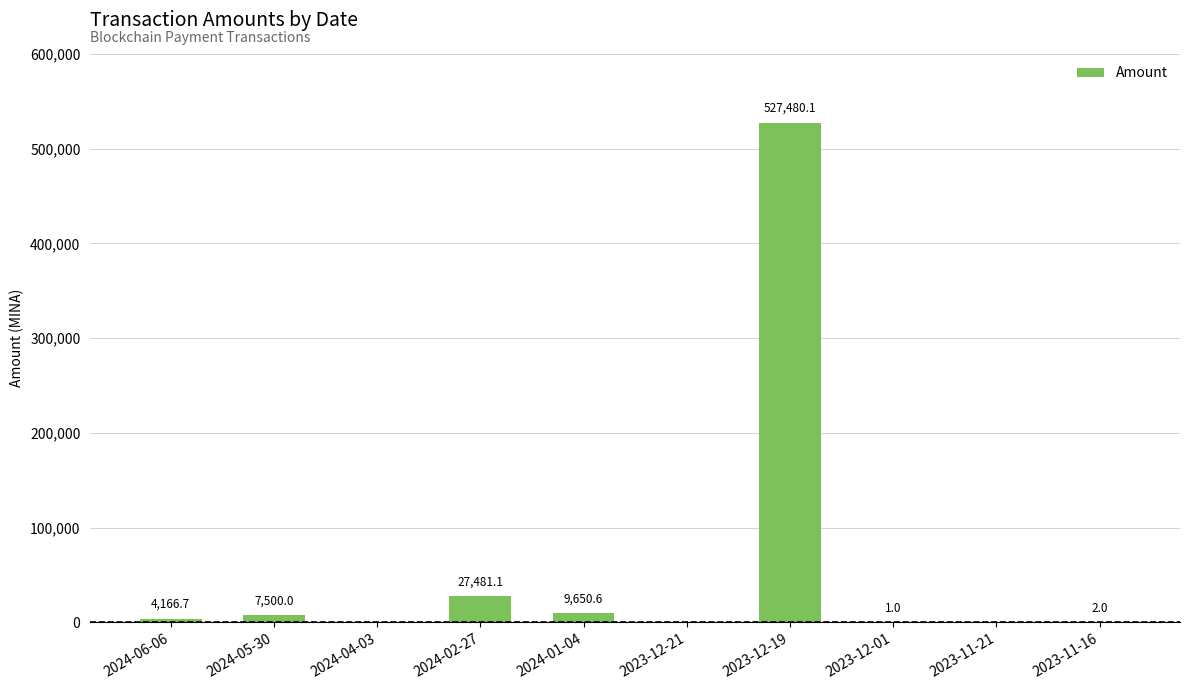

What is the change in value from 2024-05-30 to 2023-11-16?

-7498.0